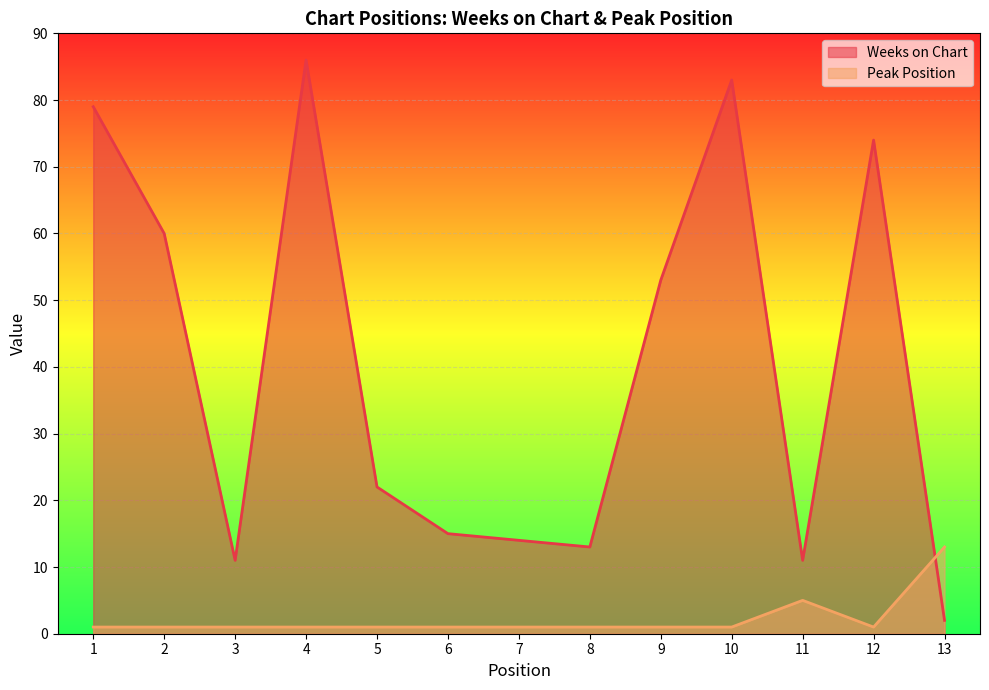

Does the chart display data point markers on the line(s)?

No